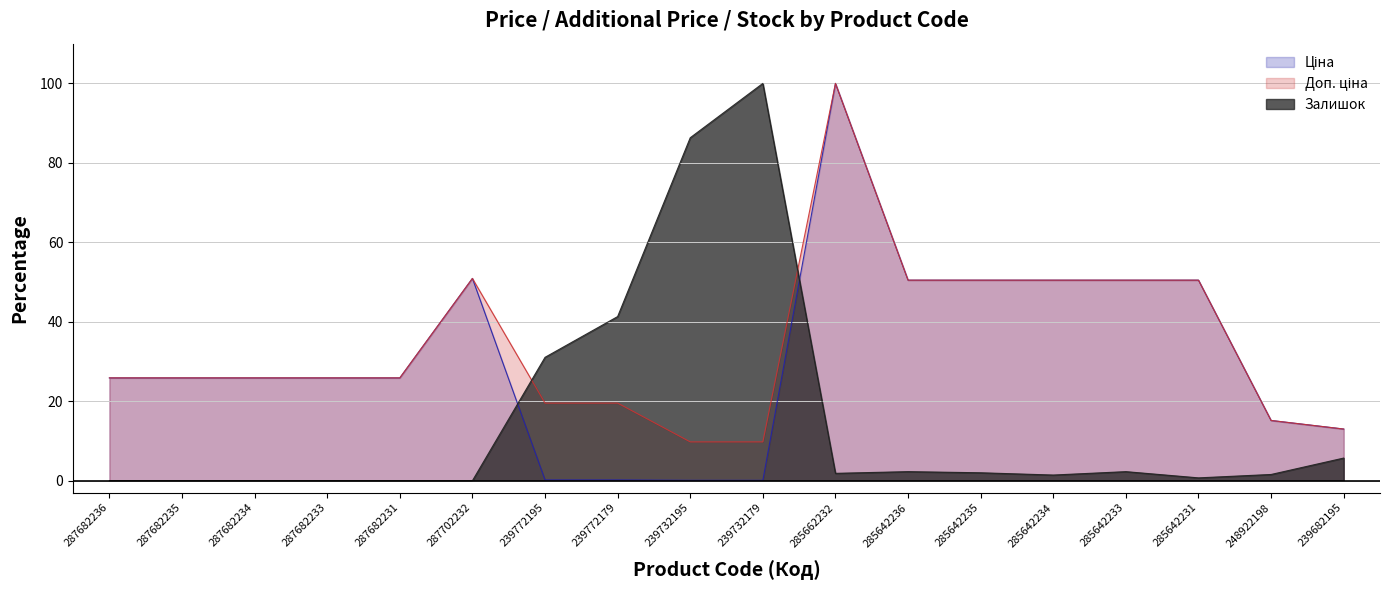

Count the number of categories in the chart.

18